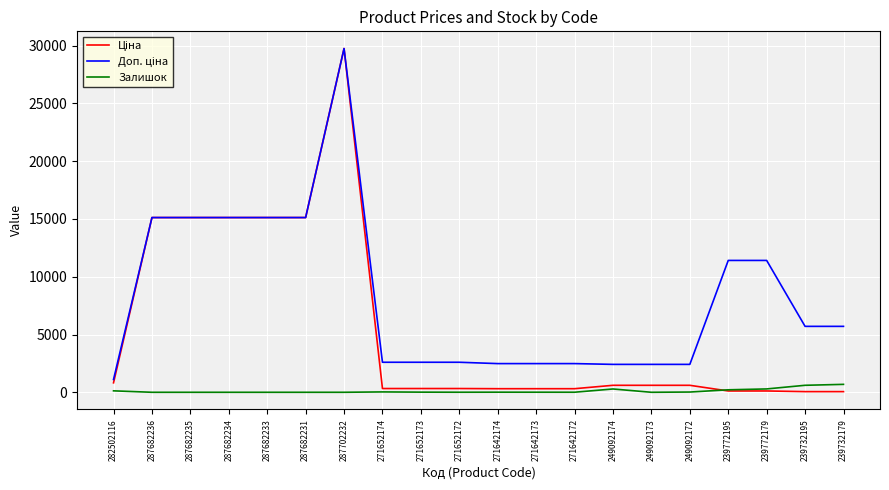

At which category is the sum across all series the highest?

287702232